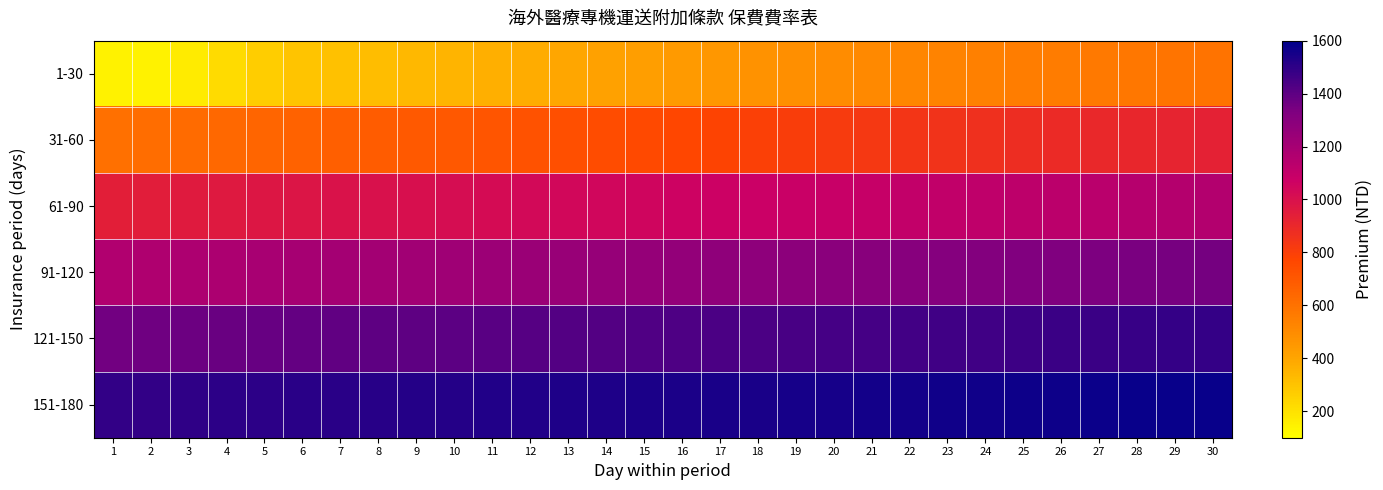

Rank the series at 8 from lowest to highest value.

1-30, 31-60, 61-90, 91-120, 121-150, 151-180